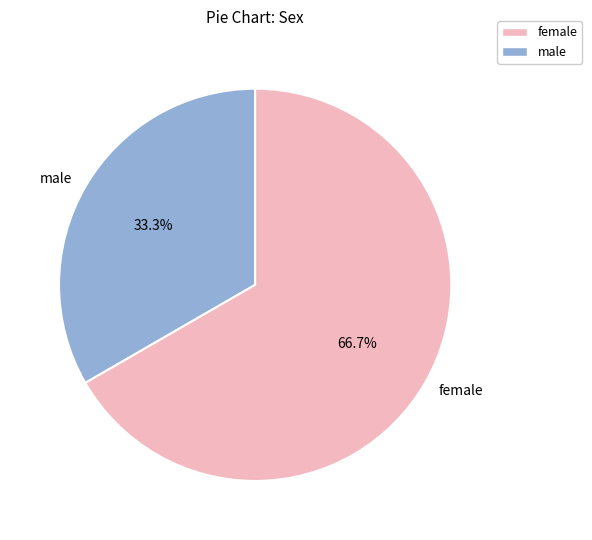

Count the number of slices in the pie.

2